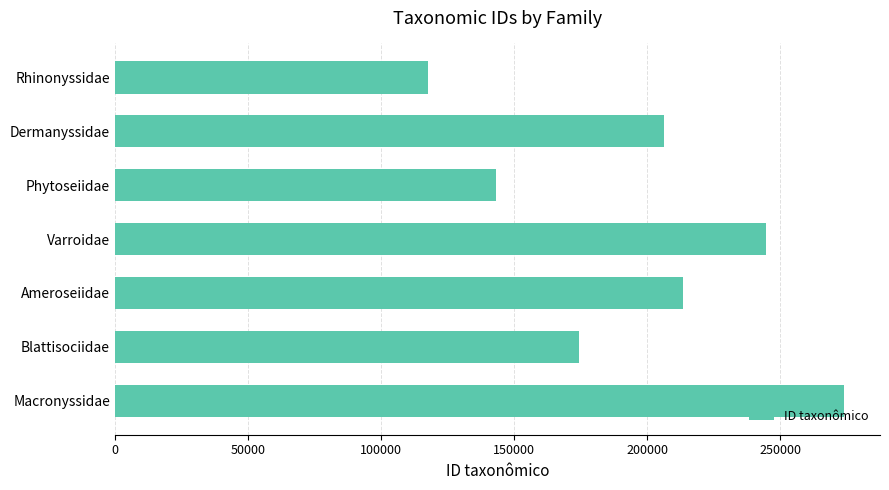

What is the sum of all values?

1372847